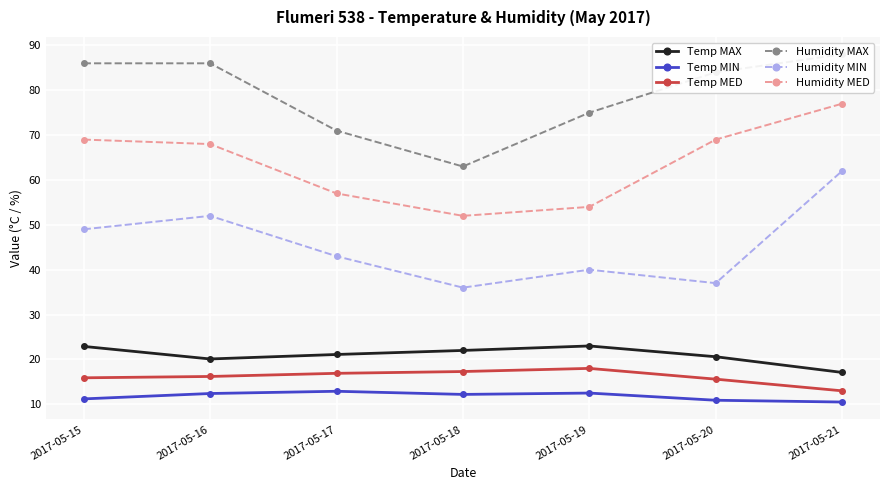

Rank the series by their maximum value, from lowest to highest.

Temp MIN, Temp MED, Temp MAX, Humidity MIN, Humidity MED, Humidity MAX